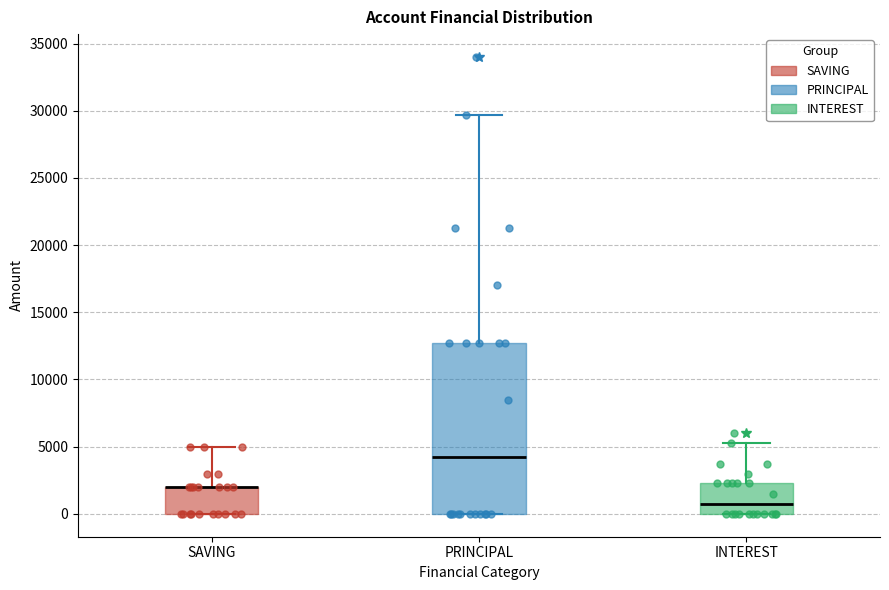

Reading left to right, read every box against the y-axis: the position of its median line, the range the box covers, and the ends of its whiskers. The values are not printed on the chart, so give them approximately, as read against the axis.

SAVING: median 2000 (drawn on the box's upper edge), box 0 to 2000, whiskers 0 to 5000
PRINCIPAL: median 4500, box 0 to 12500, whiskers 0 to 29500
INTEREST: median 1000, box 0 to 2500, whiskers 0 to 5500